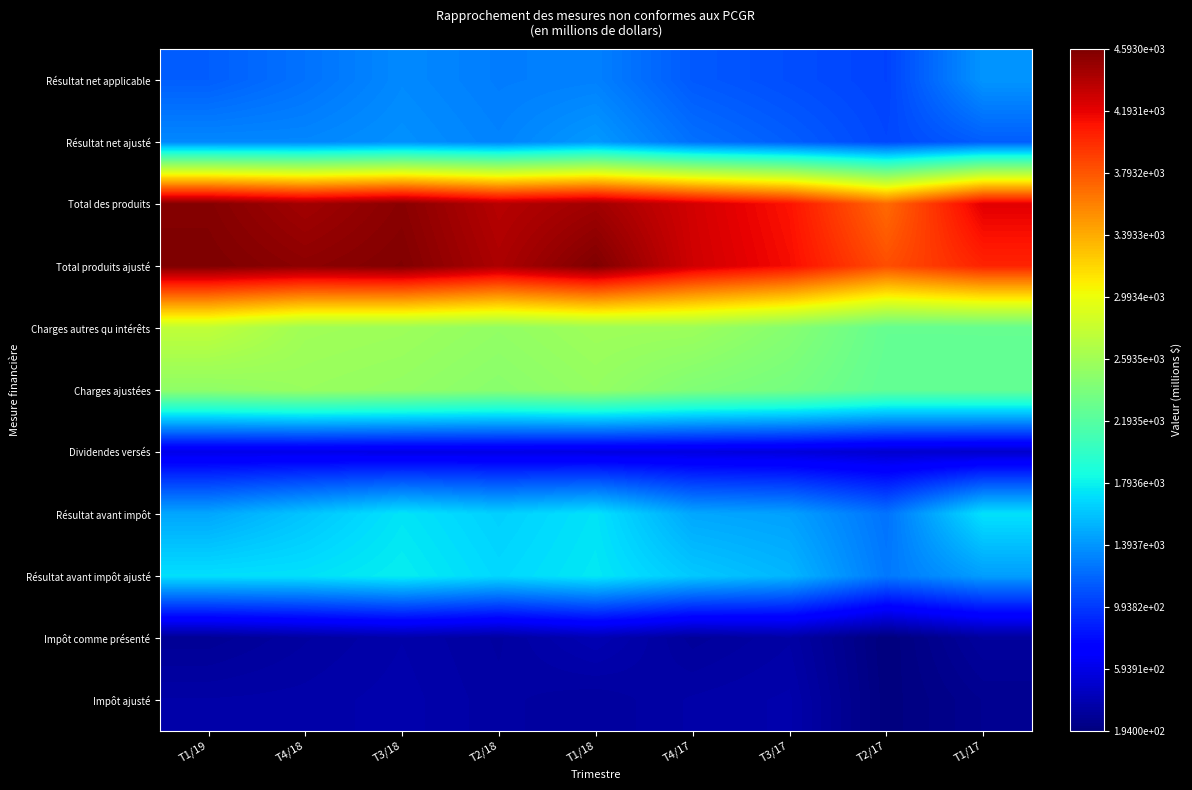

Count the number of data series in this chart.

11